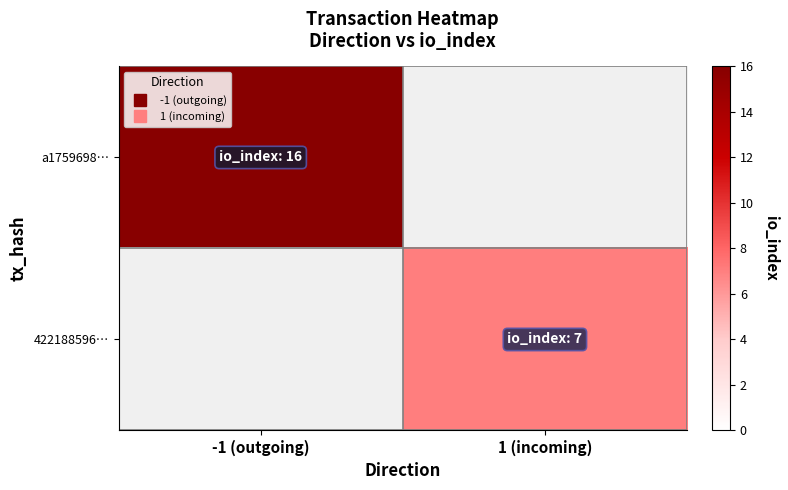

Count the number of data series in this chart.

2